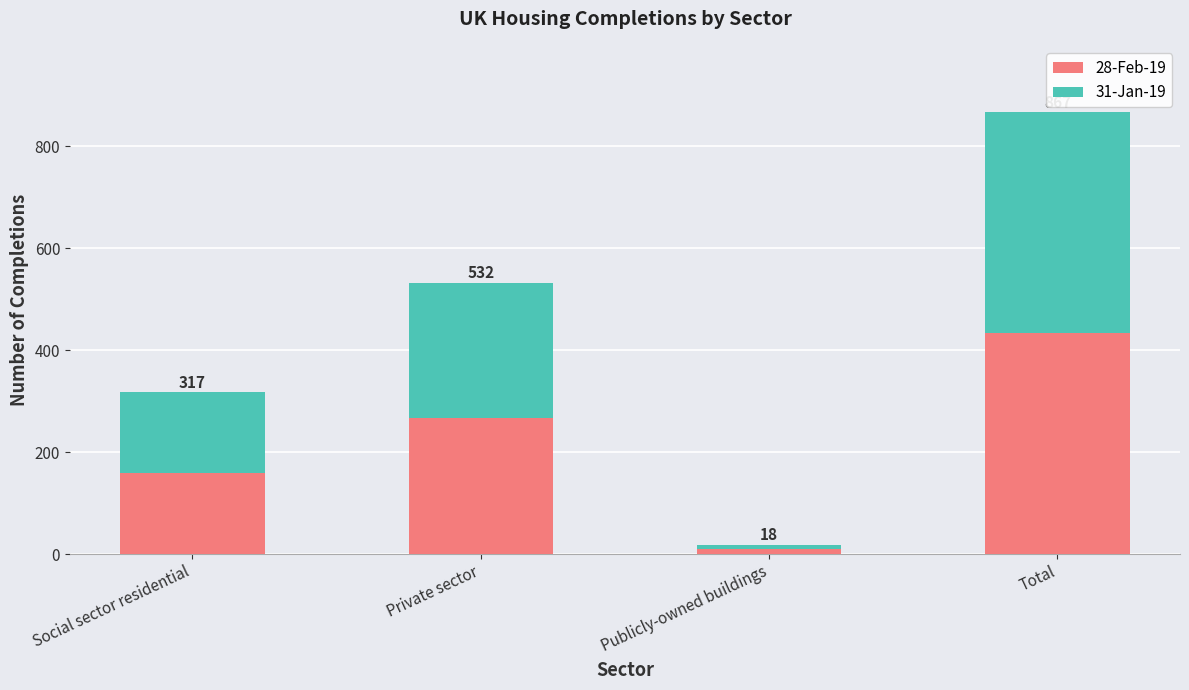

Where does the 31-Jan-19 series first go above 266?

Total